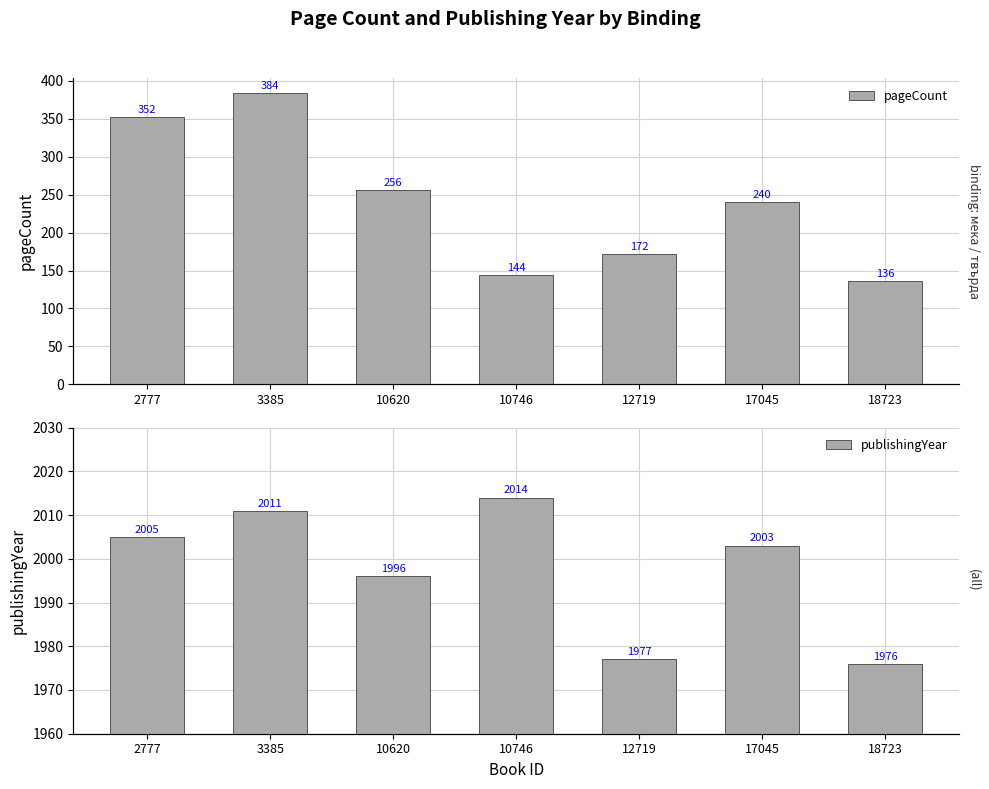

What is the sum of the publishingYear values at 3385 and 17045?

4014